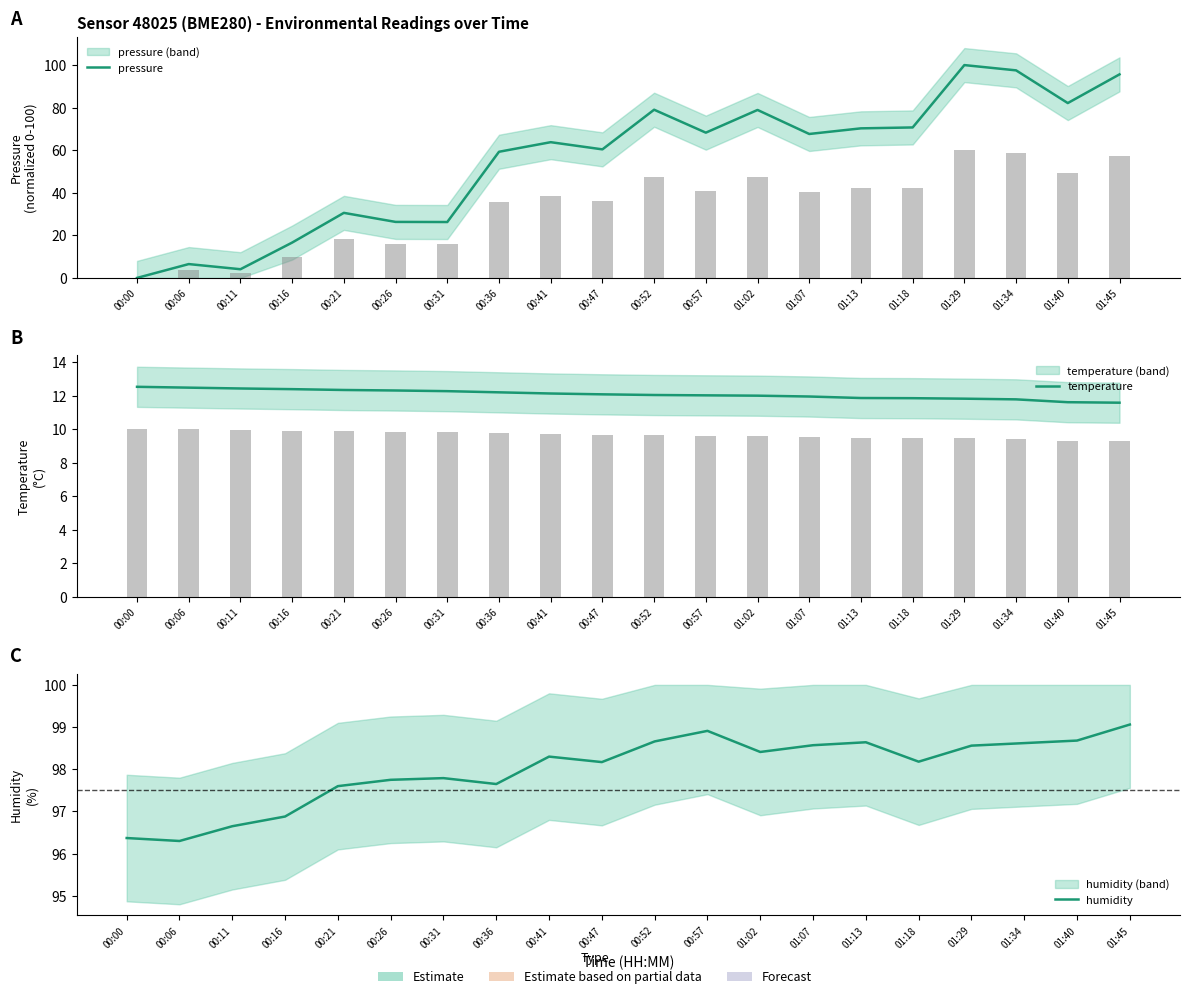

Which series has the largest range (max minus min)?

pressure